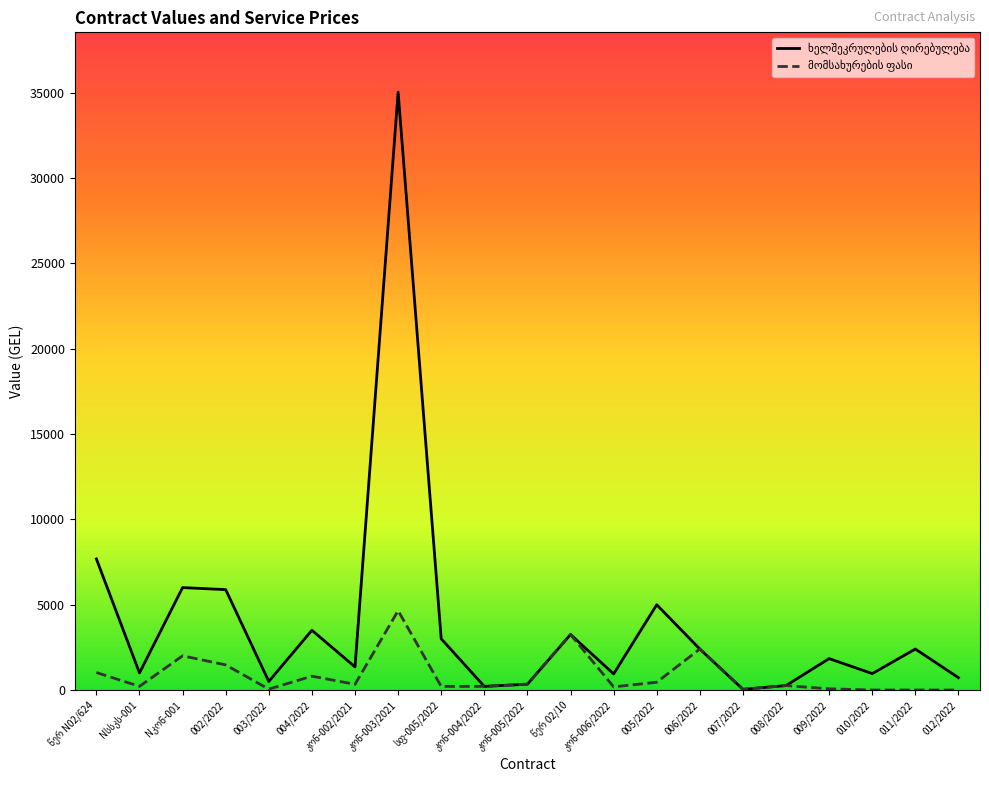

Rank the categories by ხელშეკრულების ღირებულება value from highest to lowest.

კონ-003/2021, წერ N02/624, Nკონ-001, 002/2022, 005/2022, 004/2022, წერ 02/10, სფ-005/2022, 006/2022, 011/2022, 009/2022, კონ-002/2021, Nსსკს-001, 010/2022, კონ-006/2022, 012/2022, 003/2022, კონ-005/2022, 008/2022, კონ-004/2022, 007/2022